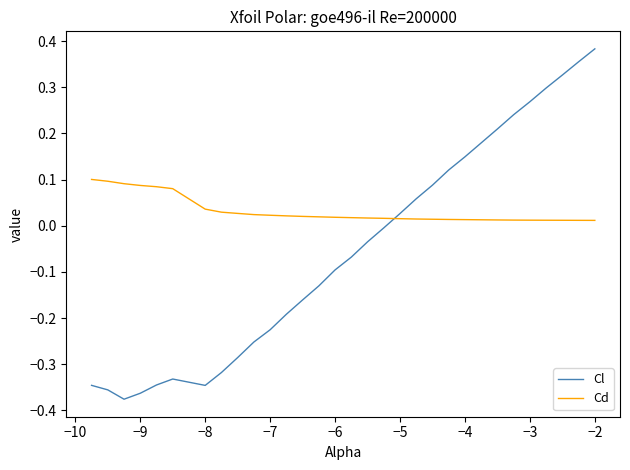

What is the difference between the maximum and minimum values in the Cl series?

0.8